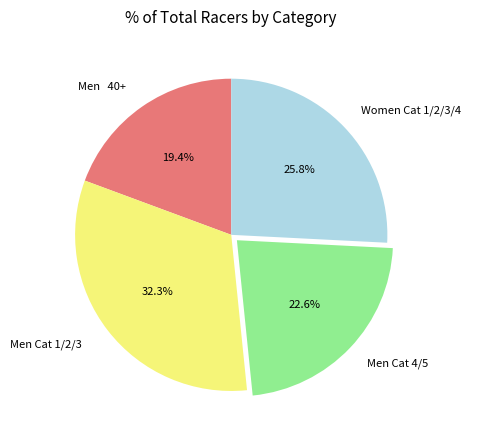

Rank the categories by value from lowest to highest.

Men 40+, Men Cat 4/5, Women Cat 1/2/3/4, Men Cat 1/2/3